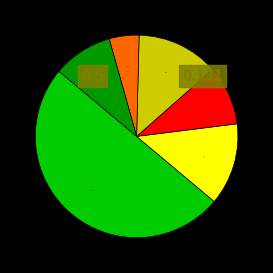

How many segments does this pie chart have?

6